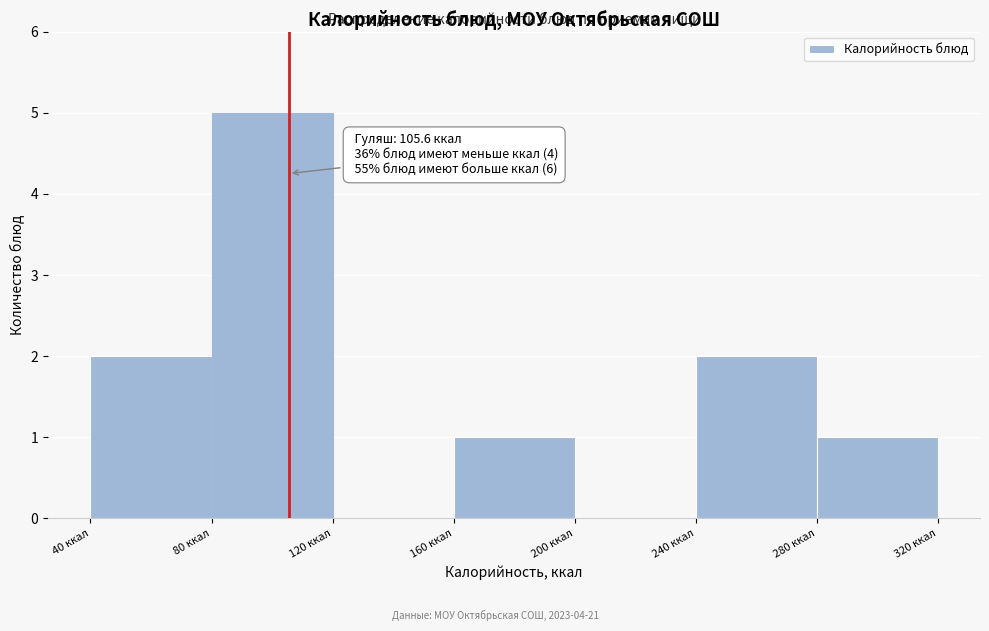

Which range on the x-axis has the tallest bar?

80 to 120